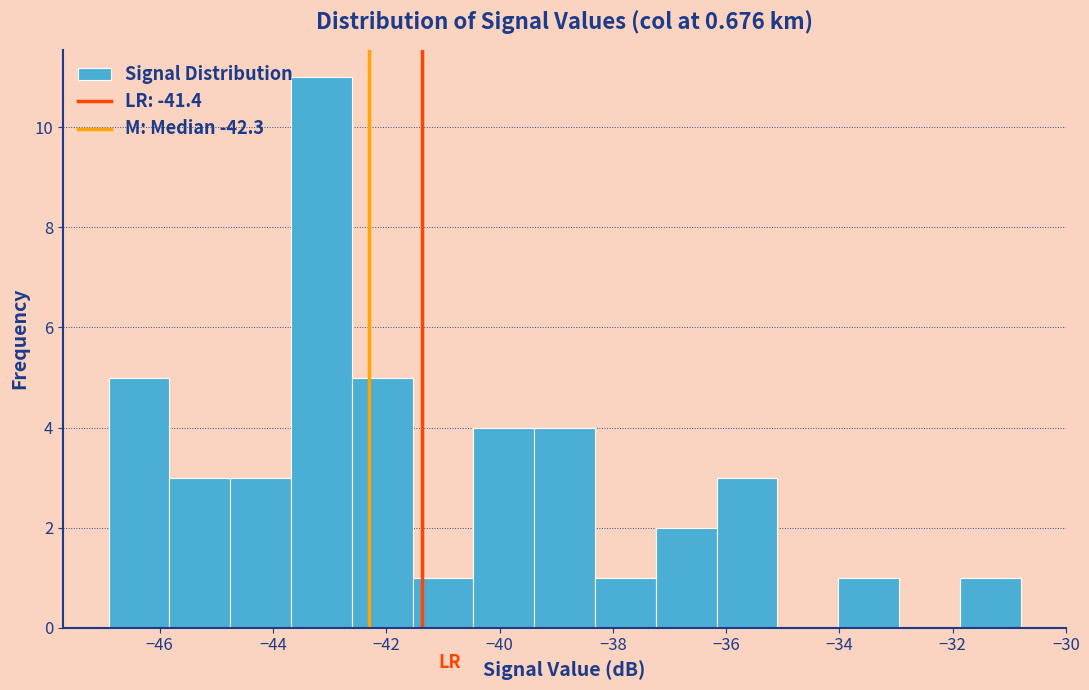

Reading left to right, transcribe this chart: for each bar, give the range it covers on the x-axis and its height. Neither the bar edges nor the heights are printed on the chart, so give them approximately, as read against the axes.

-46.8 to -45.8: 5
-45.8 to -44.8: 3
-44.8 to -43.6: 3
-43.6 to -42.6: 11
-42.6 to -41.6: 5
-41.6 to -40.4: 1
-40.4 to -39.4: 4
-39.4 to -38.4: 4
-38.4 to -37.2: 1
-37.2 to -36.2: 2
-36.2 to -35.0: 3
-35.0 to -34.0: 0
-34.0 to -33.0: 1
-33.0 to -31.8: 0
-31.8 to -30.8: 1